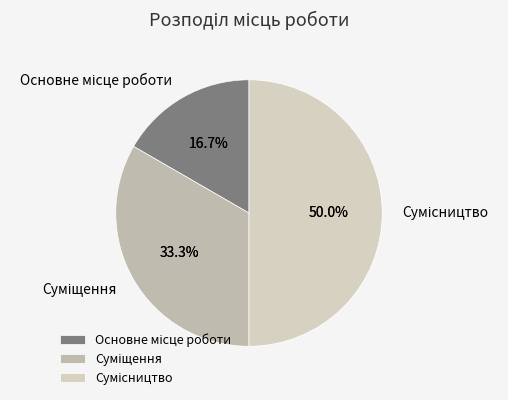

Is there any slice that represents more than half of the pie?

No